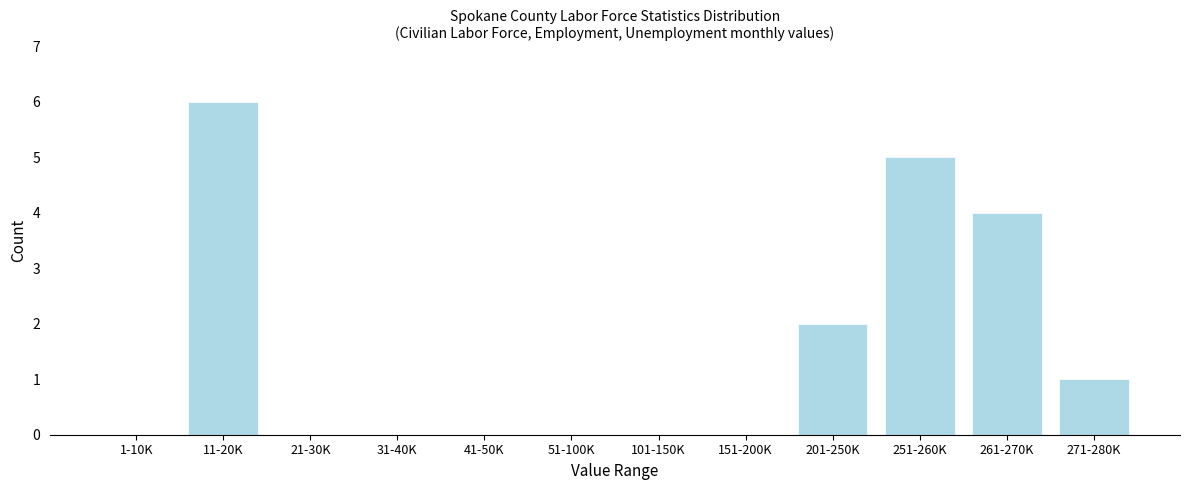

Reading left to right, what are all the values shown in this chart?

1-10K=0	11-20K=6	21-30K=0	31-40K=0	41-50K=0	51-100K=0	101-150K=0	151-200K=0	201-250K=2	251-260K=5	261-270K=4	271-280K=1